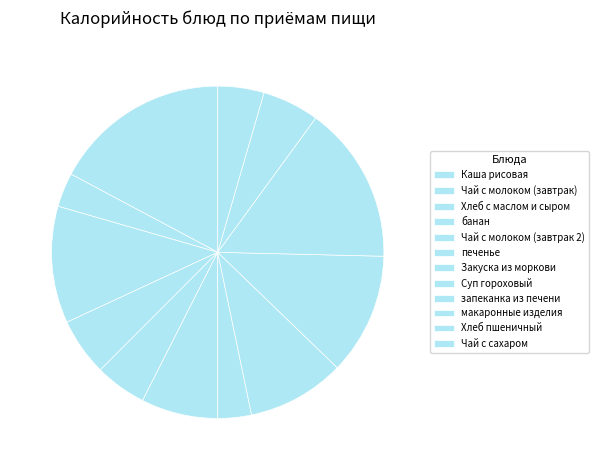

Does Суп гороховый represent more than half of the total?

No